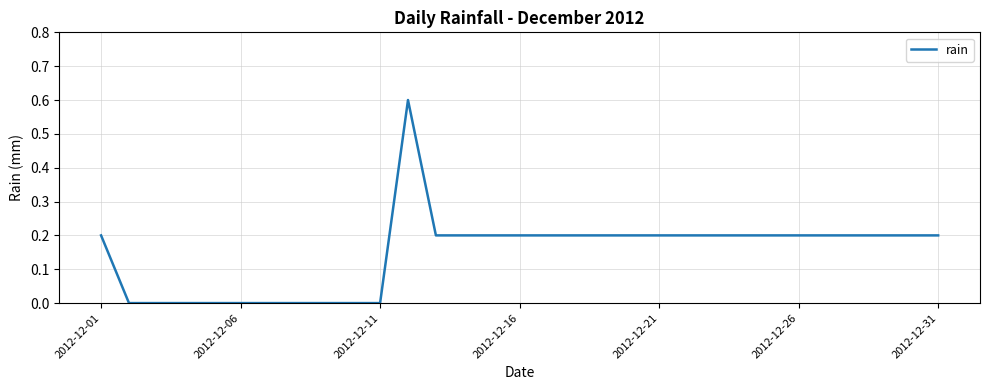

What is the maximum value shown in the chart?

0.6